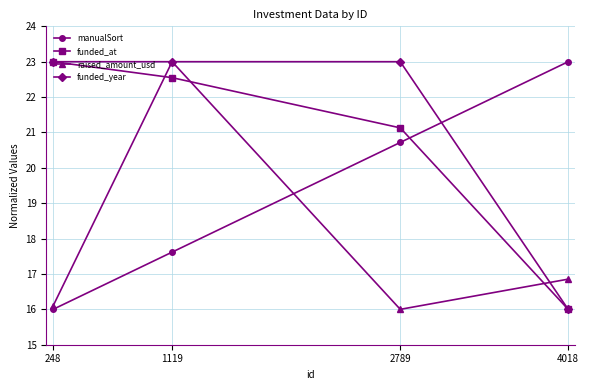

Where does the manualSort series first go above 20?

2789